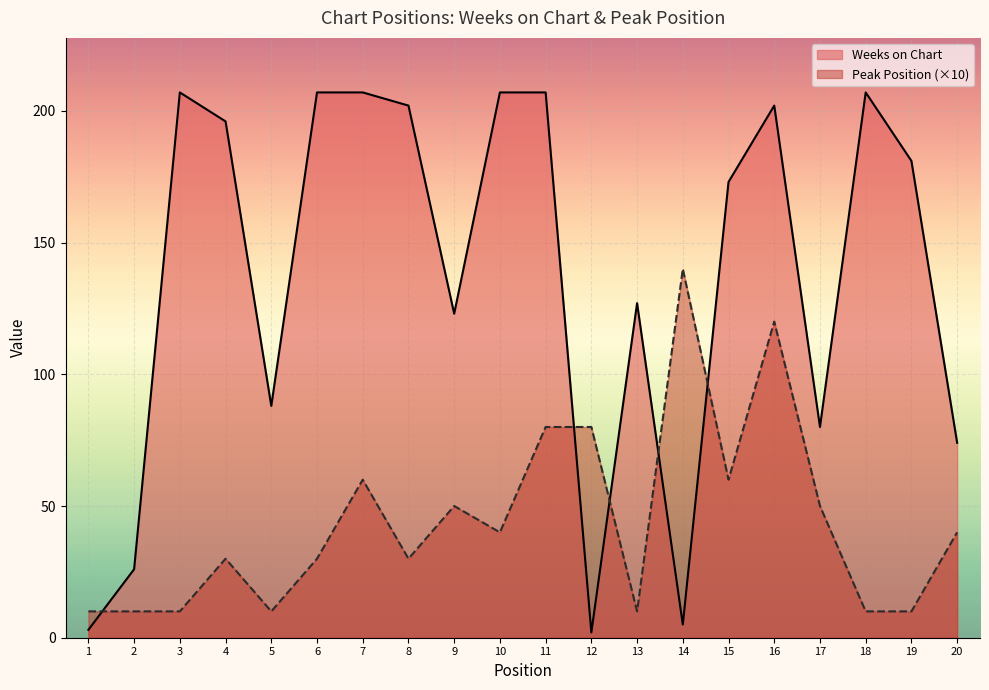

Reading left to right, extract all data points from this chart.

Weeks on Chart: 1=3	2=26	3=207	4=196	5=88	6=207	7=207	8=202	9=123	10=207	11=207	12=2	13=127	14=5	15=173	16=202	17=80	18=207	19=181	20=74
Peak Position: 1=10	2=10	3=10	4=30	5=10	6=30	7=60	8=30	9=50	10=40	11=80	12=80	13=10	14=140	15=60	16=120	17=50	18=10	19=10	20=40